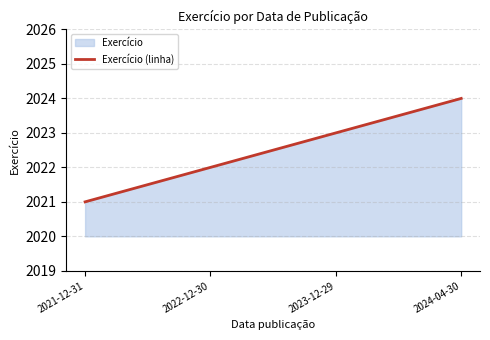

Where does the data first go above 2023?

2024-04-30